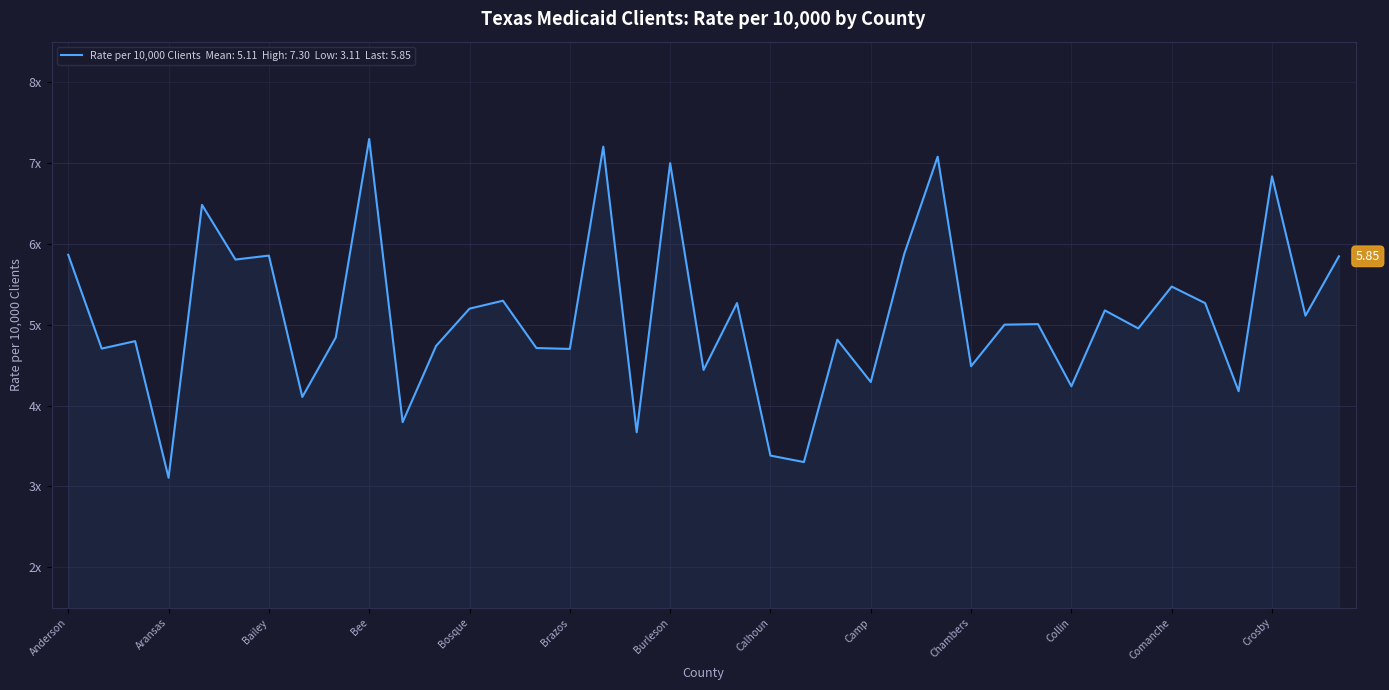

Does the chart have visible grid lines?

Yes